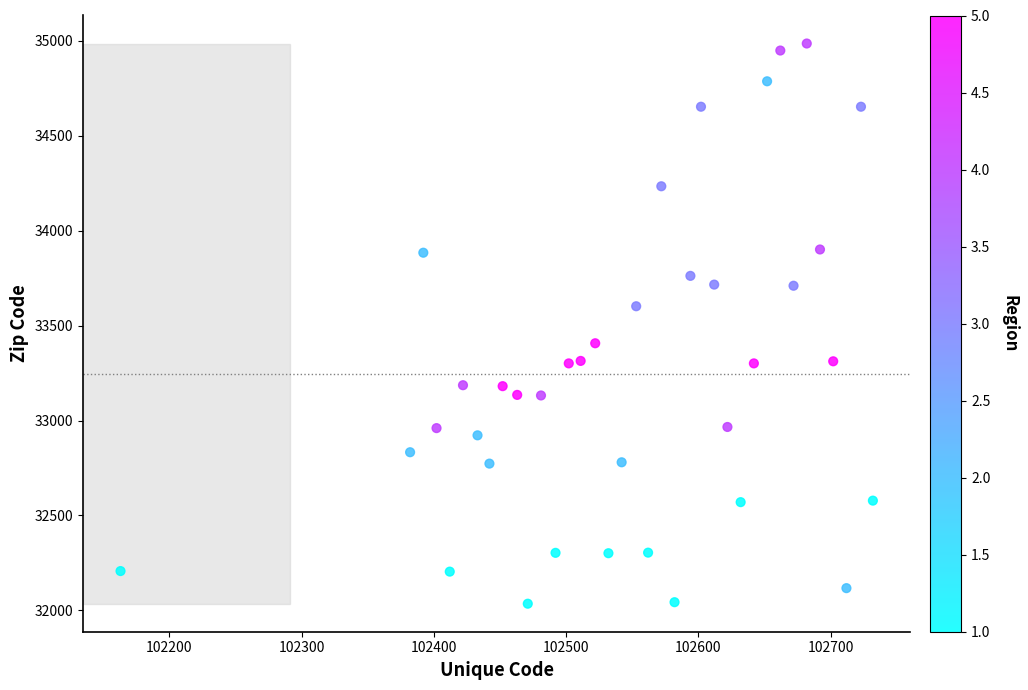

What is the range of Y values (max minus min)?

2951